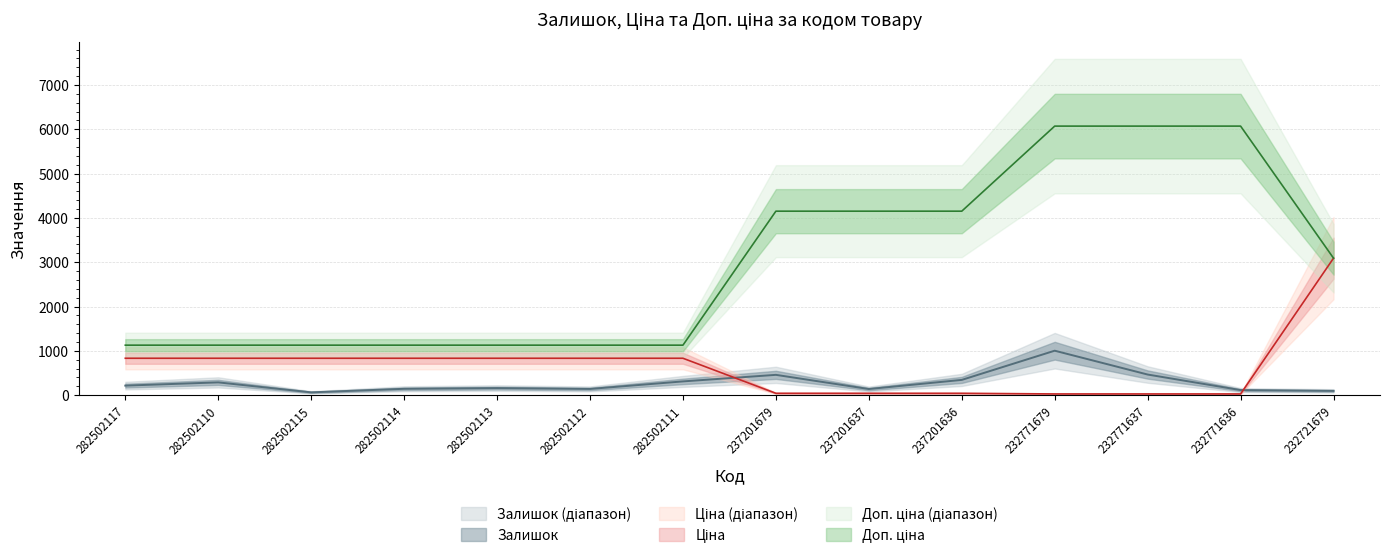

Reading right to left, list all the values displayed in this chart.

Залишок: 232721679=96.0	232771636=114.0	232771637=465.0	232771679=1003.0	237201636=344.0	237201637=138.0	237201679=458.0	282502111=310.0	282502112=140.0	282502113=159.0	282502114=143.0	282502115=63.0	282502110=288.0	282502117=215.0
Ціна: 232721679=3091.2	232771636=27.0	232771637=27.0	232771679=27.0	237201636=41.5	237201637=41.5	237201679=41.5	282502111=832.4	282502112=832.4	282502113=832.4	282502114=832.4	282502115=832.4	282502110=832.4	282502117=832.4
Доп. ціна: 232721679=3091.0	232771636=6072.0	232771637=6072.0	232771679=6072.0	237201636=4152.0	237201637=4152.0	237201679=4152.0	282502111=1128.0	282502112=1128.0	282502113=1128.0	282502114=1128.0	282502115=1128.0	282502110=1128.0	282502117=1128.0